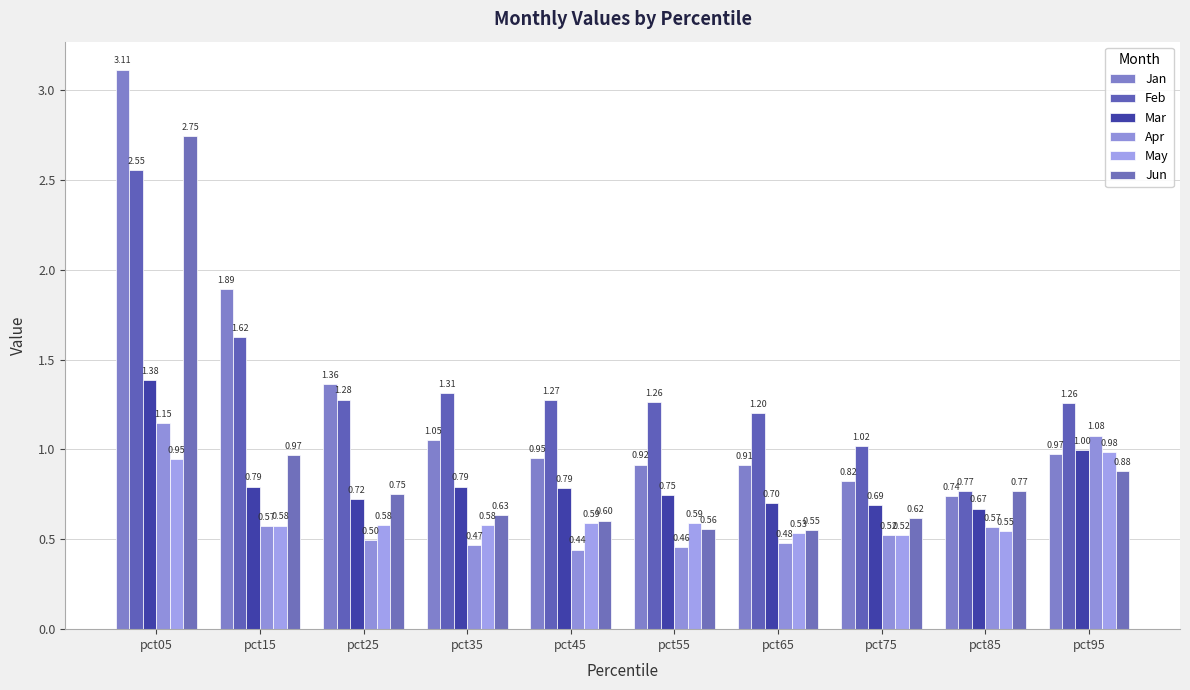

Which series has the largest total across all categories?

Feb